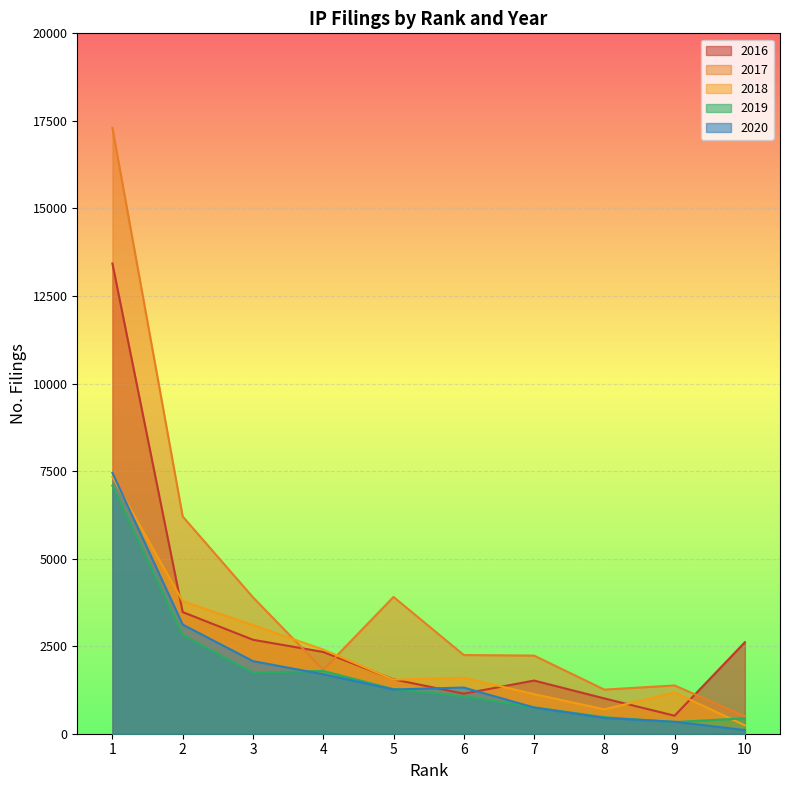

True or false: 2020 and 2017 intersect in this chart.

False